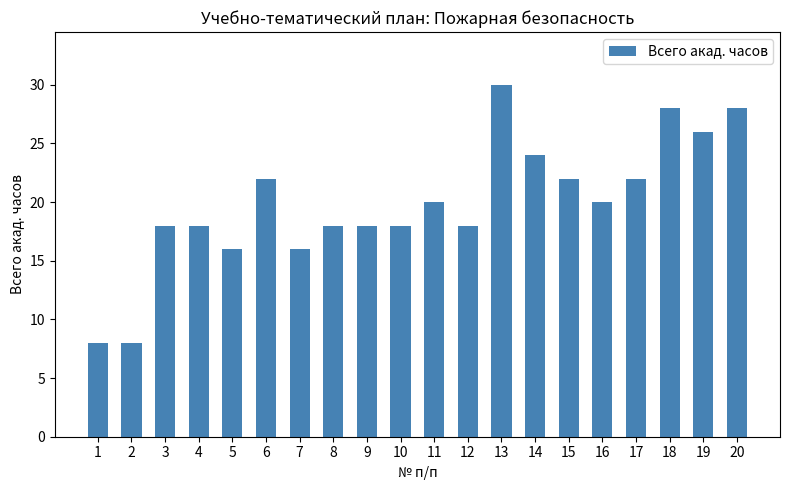

True or false: the data shows 30 at 13.

True